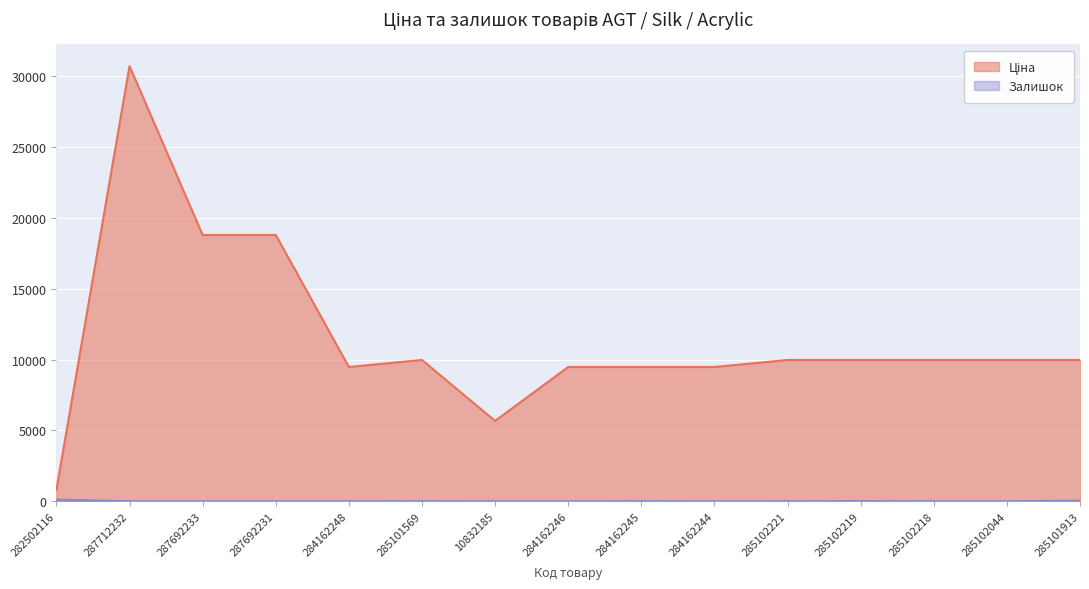

How many lines are shown in the chart?

2